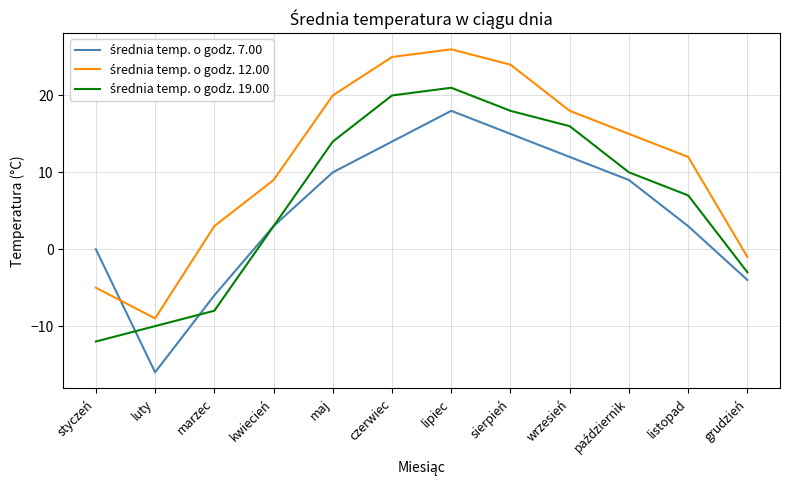

What is the difference between the highest and lowest values at luty?

7